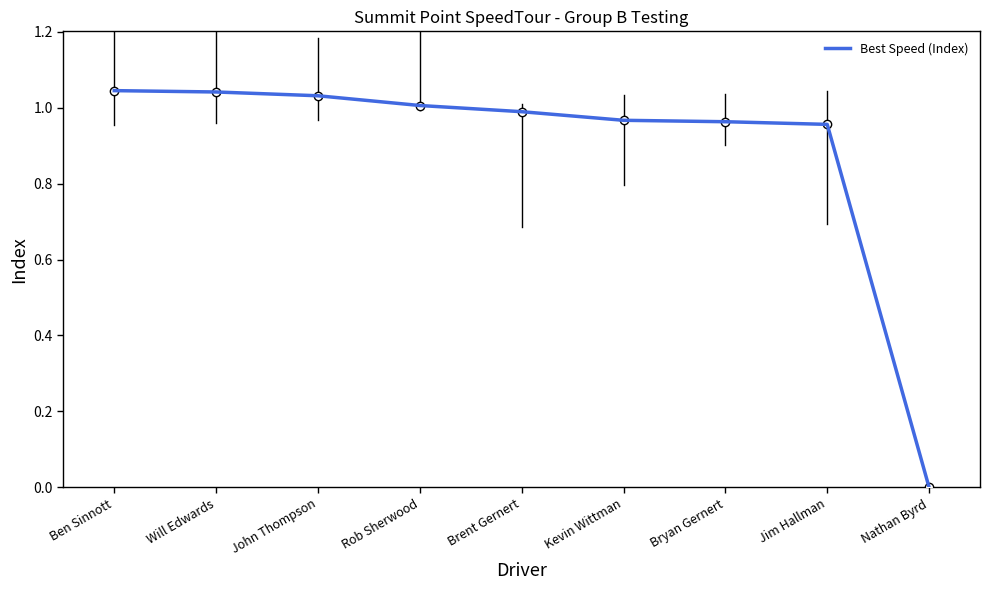

At which category does the chart reach its minimum across all series?

Nathan Byrd